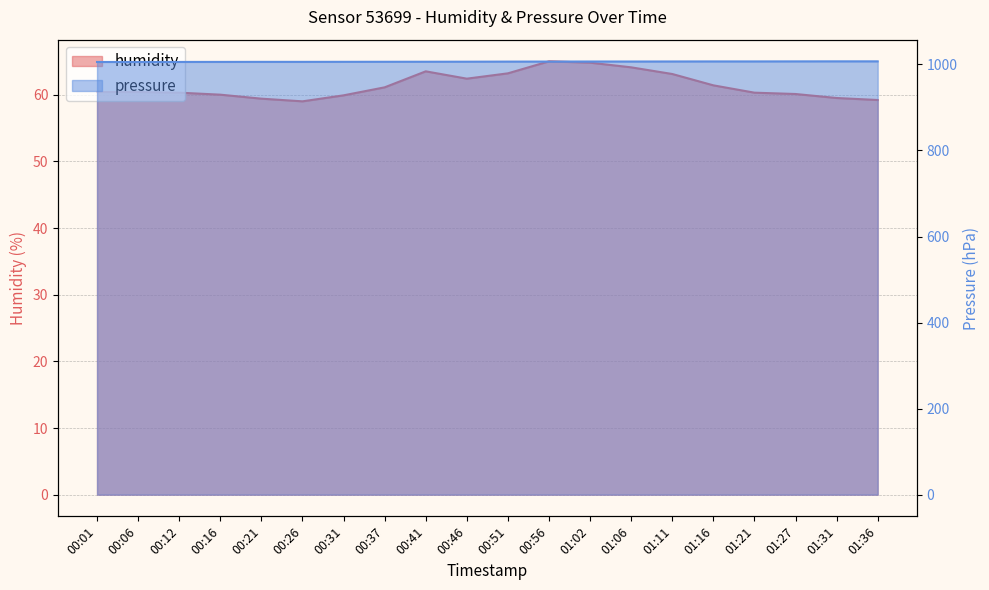

Reading left to right, list all the values displayed in this chart.

humidity: 60.4	60.4	60.3	60.0	59.4	59.0	59.9	61.1	63.5	62.4	63.2	65.0	64.8	64.1	63.1	61.4	60.3	60.1	59.5	59.2
pressure: 1005.6	1005.6	1005.7	1005.8	1005.9	1005.9	1006.0	1006.1	1006.2	1006.3	1006.5	1006.6	1006.7	1006.7	1006.8	1006.9	1006.9	1007.0	1007.1	1007.1